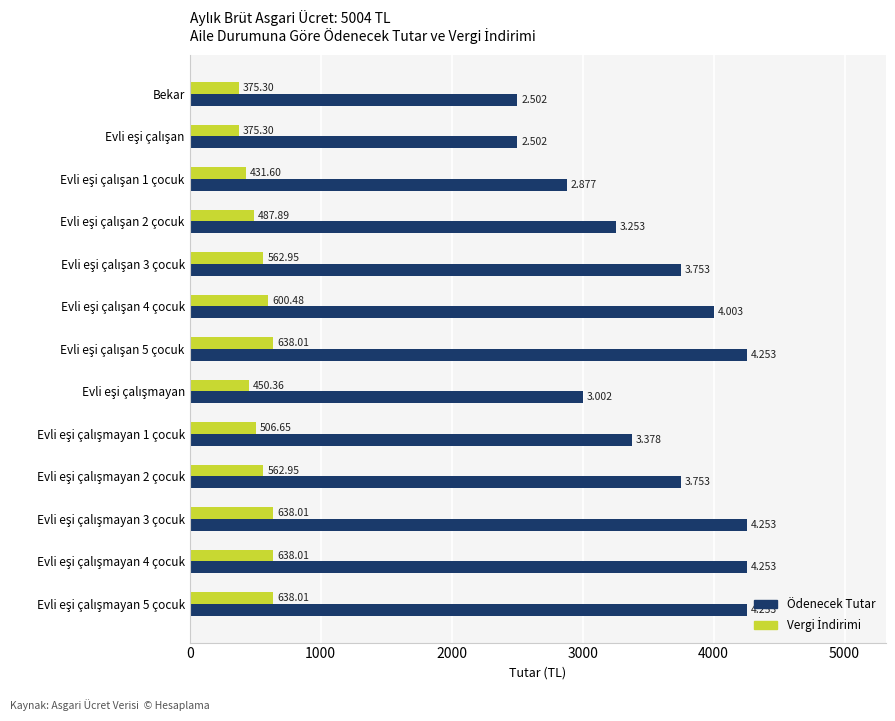

Which series has the largest total across all categories?

Ödenecek Tutar